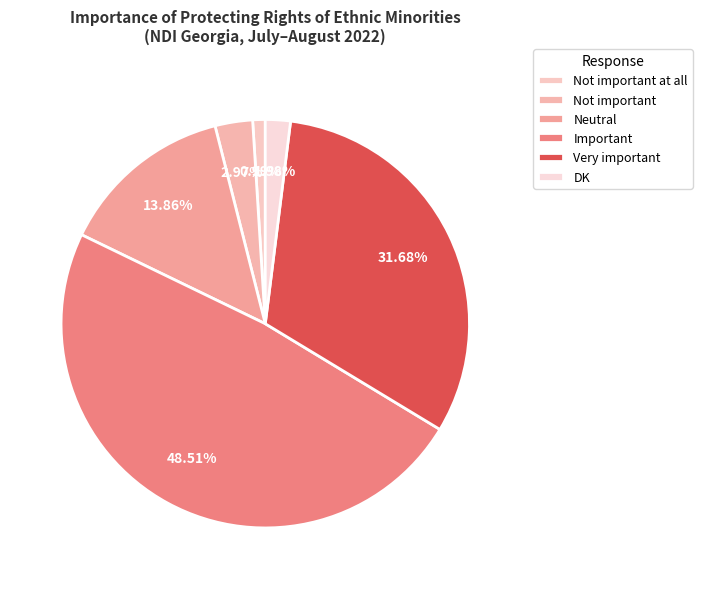

To the nearest percent, what percentage of the pie is Very important?

32%